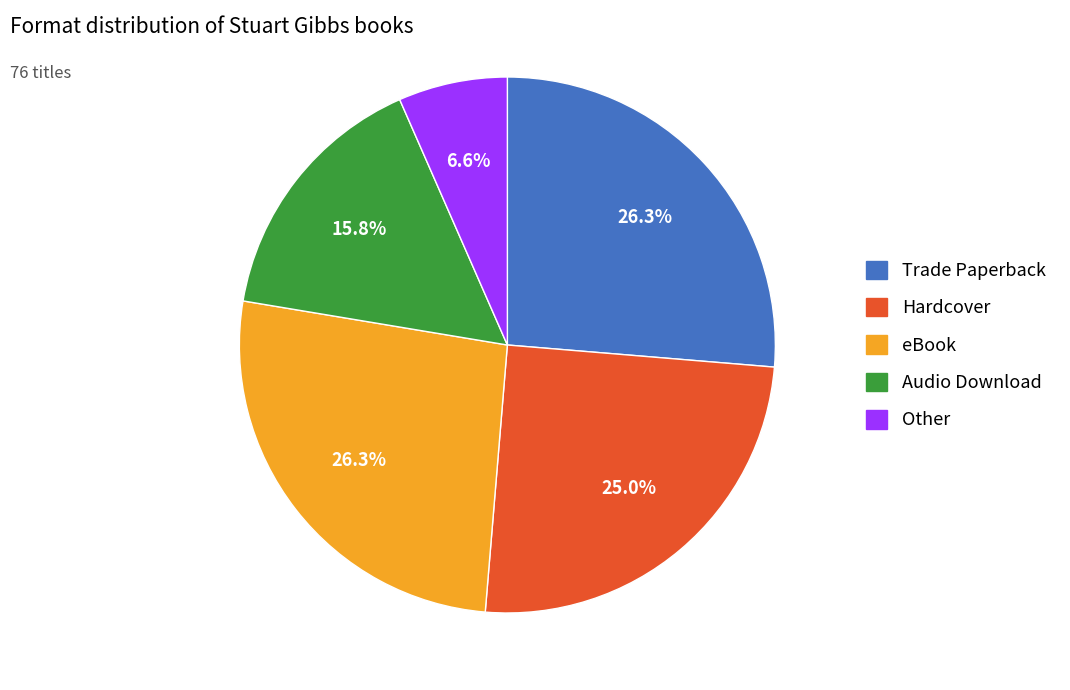

What portion of the pie excludes Other?

93.4%